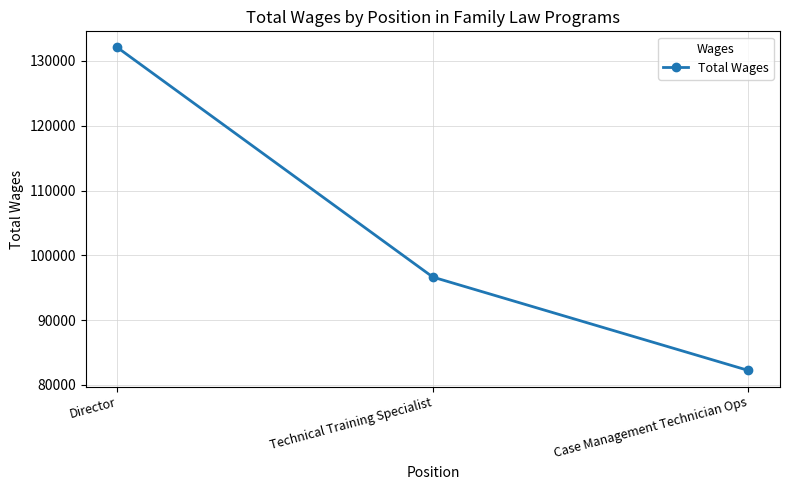

True or false: the data shows 132083 at Director.

True